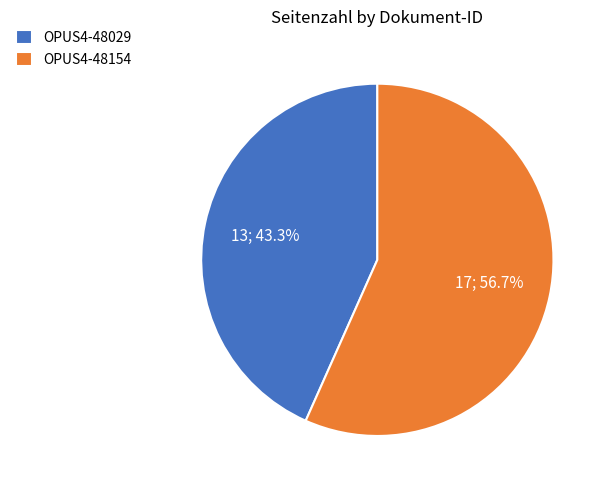

How many slices are in this pie chart?

2